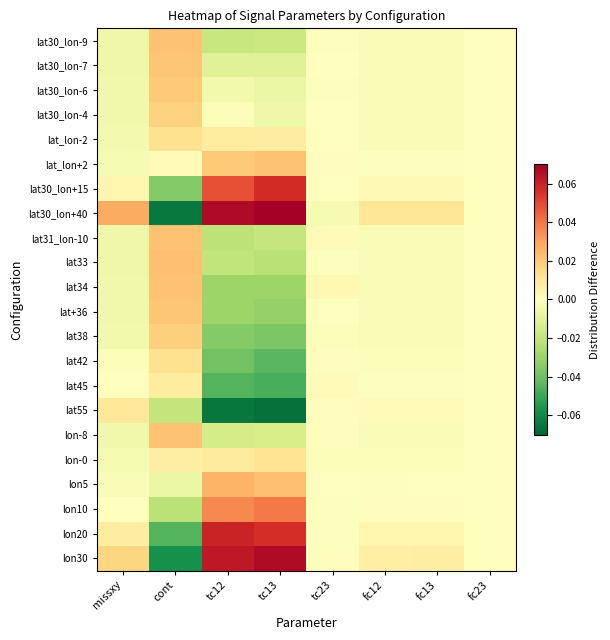

Count the number of categories in the chart.

8